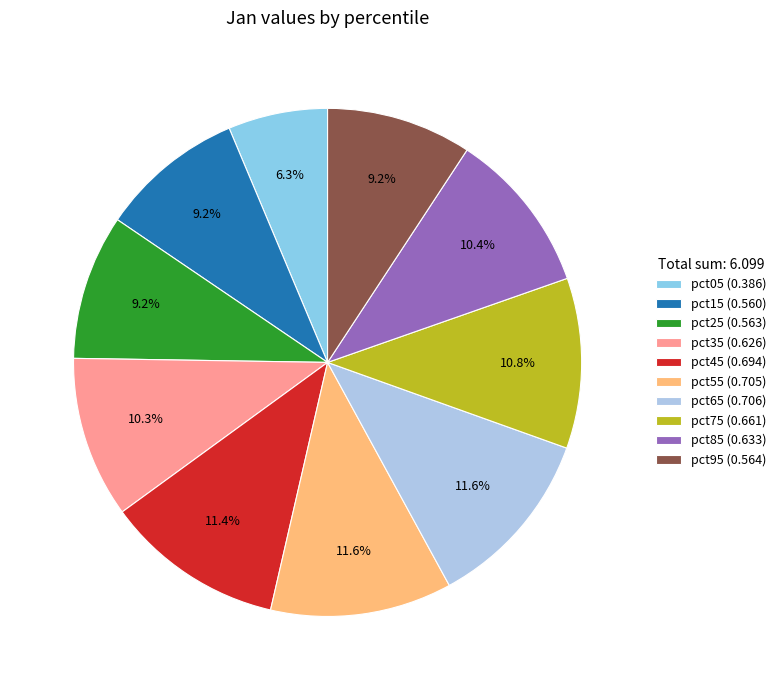

What percentage is NOT represented by pct95?

90.8%